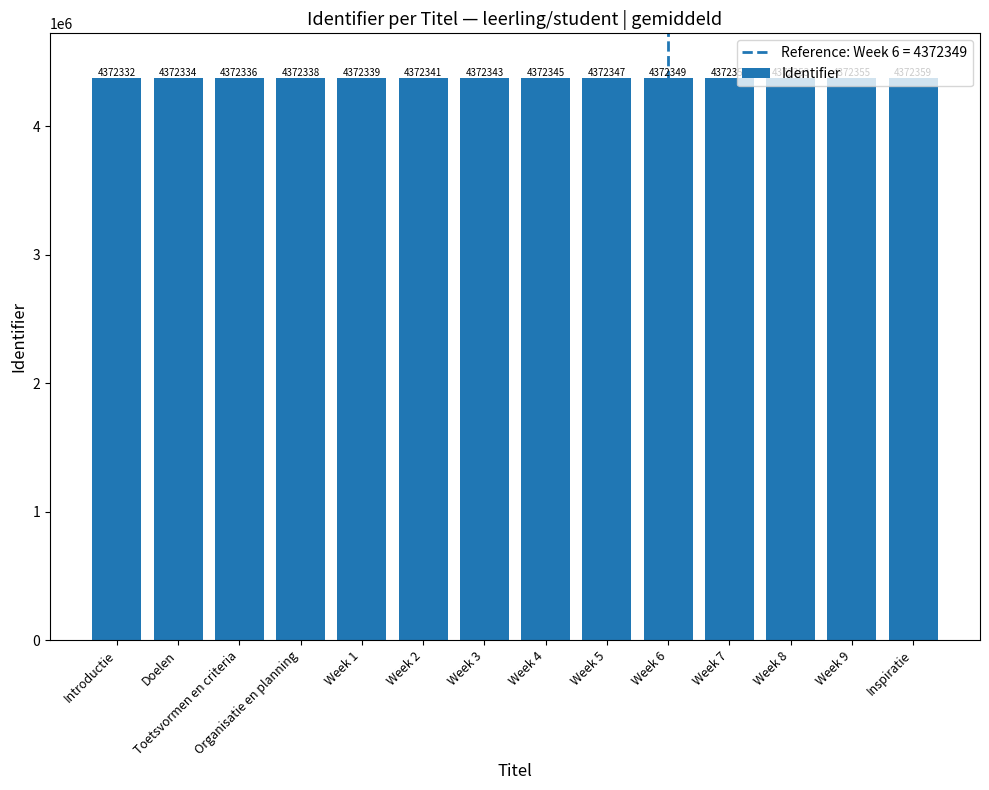

What is the ratio of the value at Week 1 to the value at Week 5?

1.0